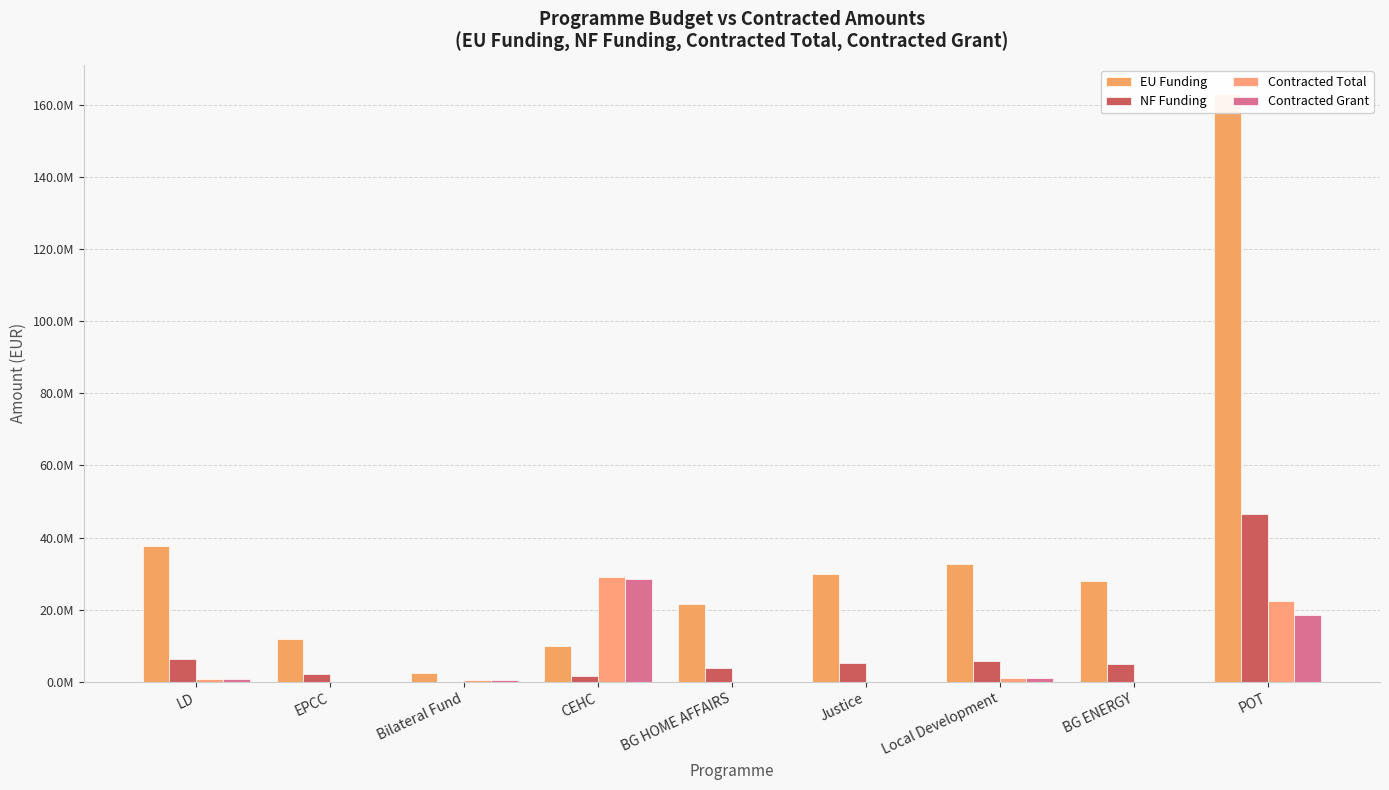

What is the difference between the maximum and second lowest values in the Contracted Grant series?

28412255.2